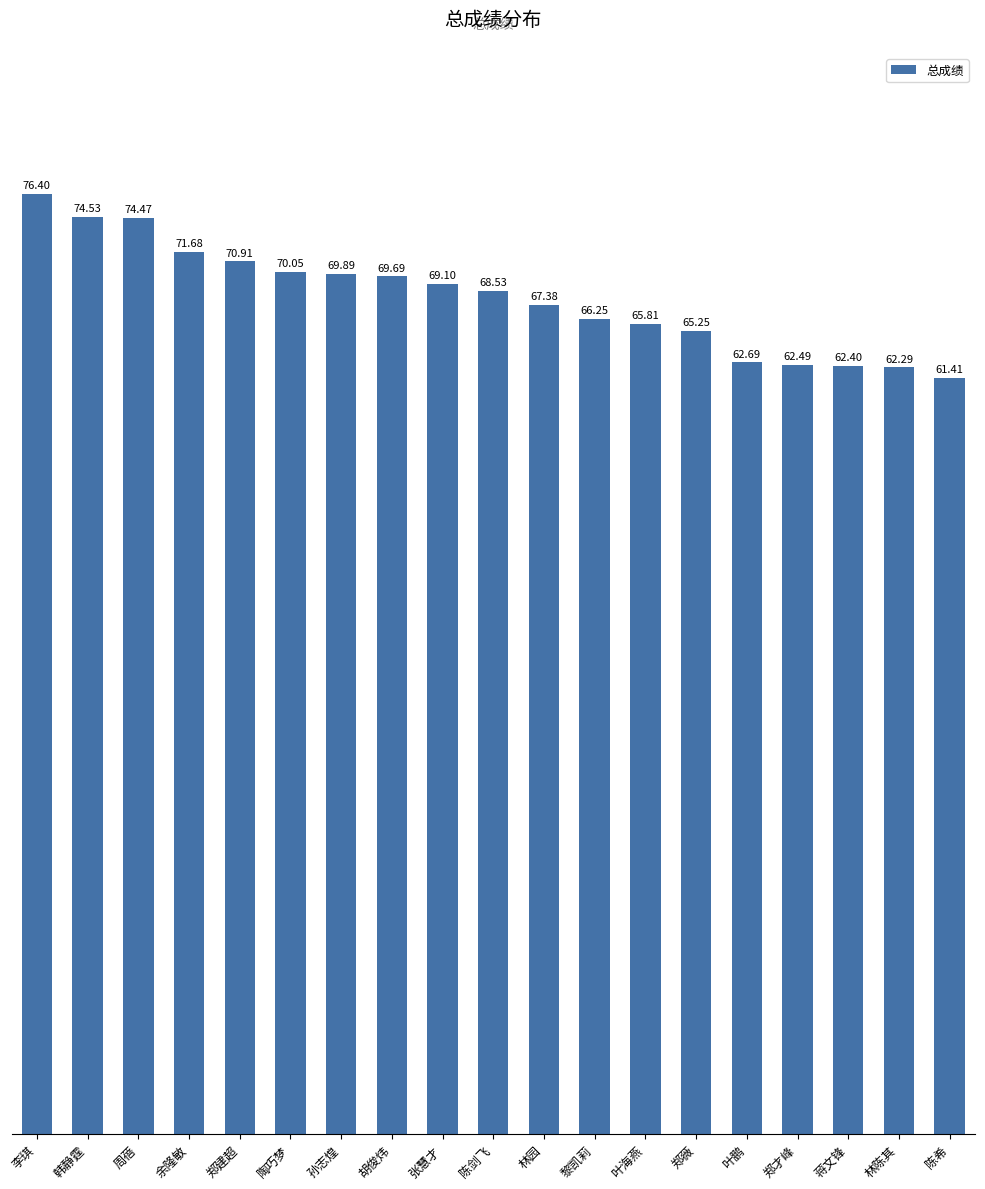

Rank the categories by value from highest to lowest.

李琪, 韩静霆, 周蓓, 余隆敏, 郑建超, 陶巧梦, 孙志煌, 胡俊炜, 张慧才, 陈剑飞, 林园, 黎凯莉, 叶海燕, 郑薇, 叶鹏, 郑才峰, 蒋文锋, 林陈其, 陈希